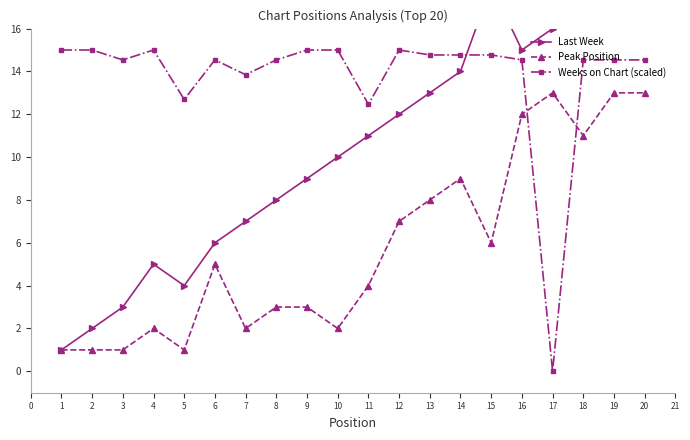

Where do Peak Position and Weeks on Chart (scaled) first cross each other?

16 and 17